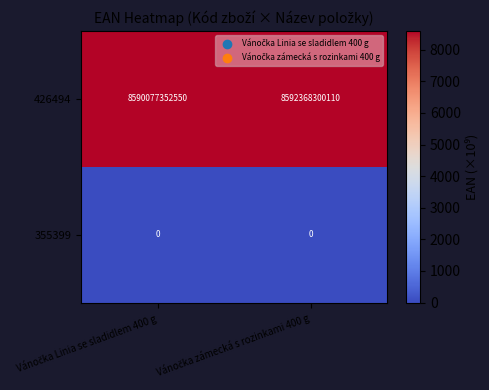

Rank the series by their average value, from lowest to highest.

355399, 426494